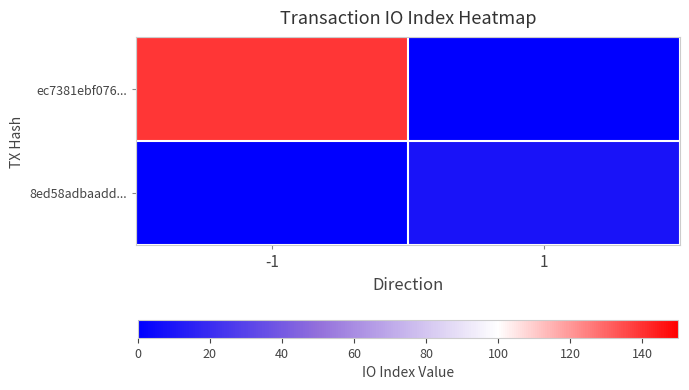

List the series in order of their overall mean, lowest first.

8ed58adbaadd..., ec7381ebf076...